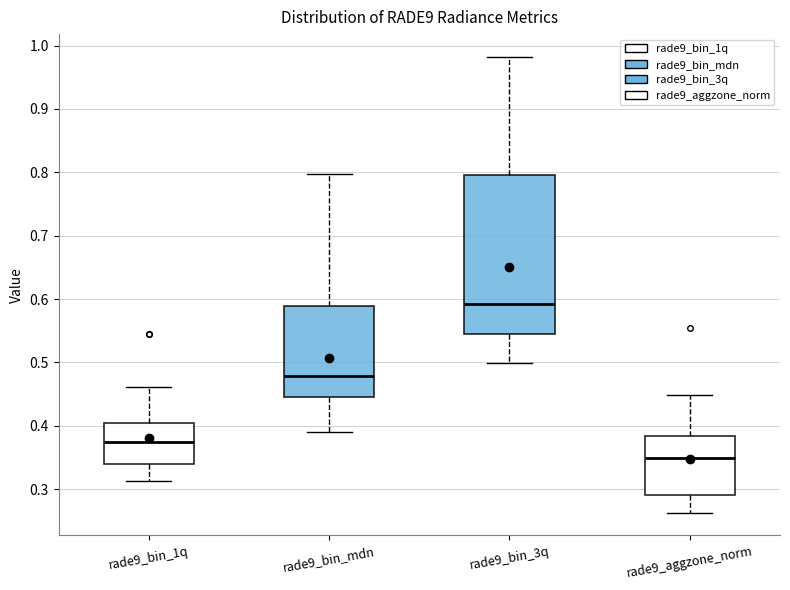

Where is the upper edge of the box for rade9_bin_1q on the y-axis? The values are not printed on the chart, so give them approximately, as read against the axis.

0.40